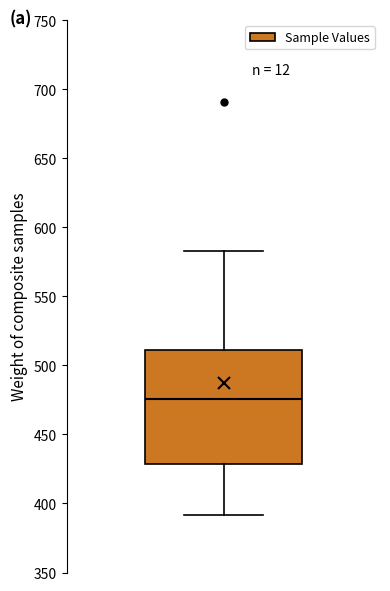

Read this box plot against the y-axis: the position of the median line, the range covered by the box, and the ends of both whiskers. The values are not printed on the chart, so give them approximately, as read against the axis.

median 475, box 430 to 510, whiskers 390 to 585